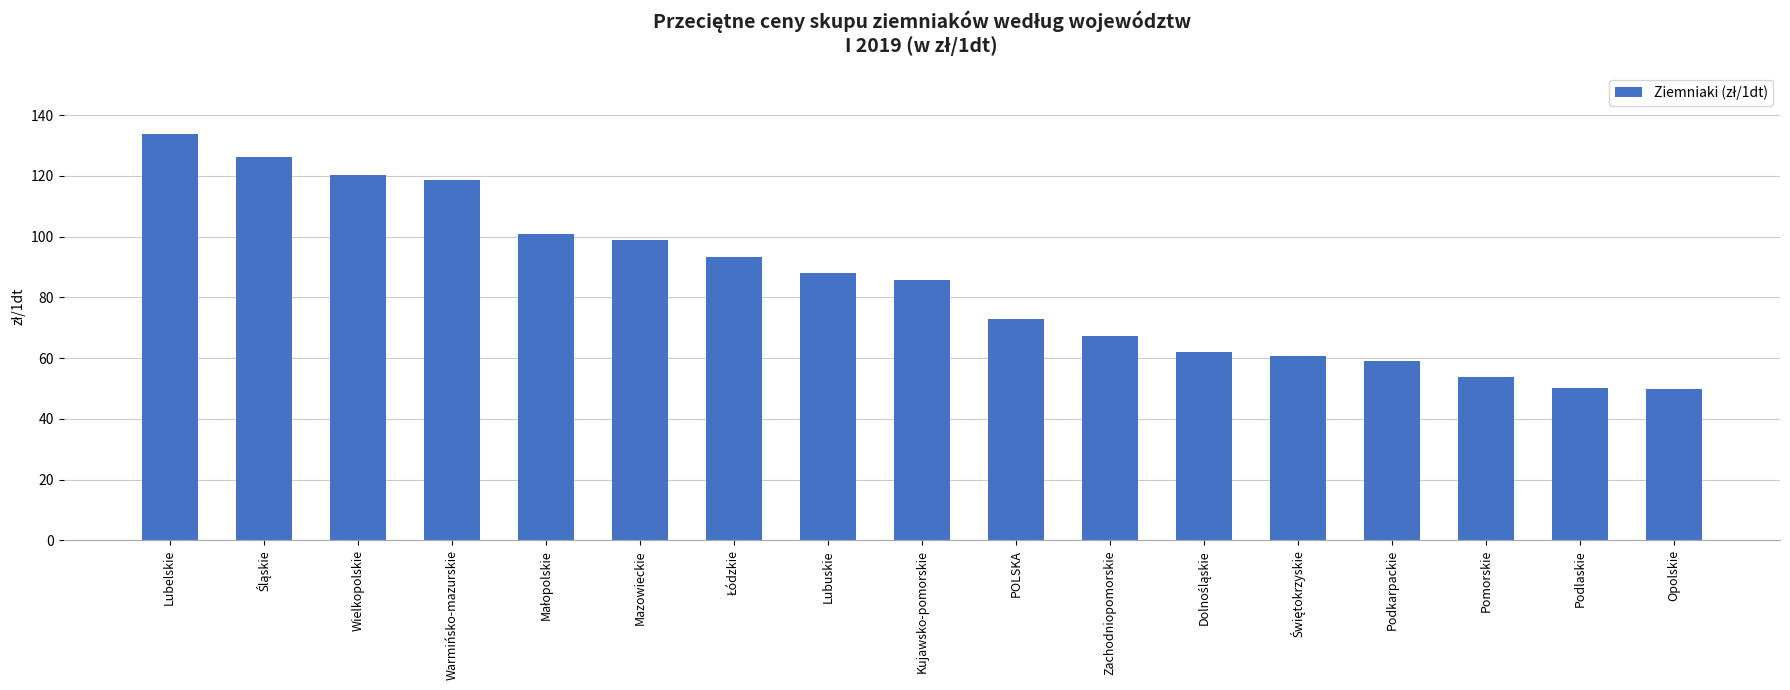

Are the bars grouped side by side (vs. stacked)?

No